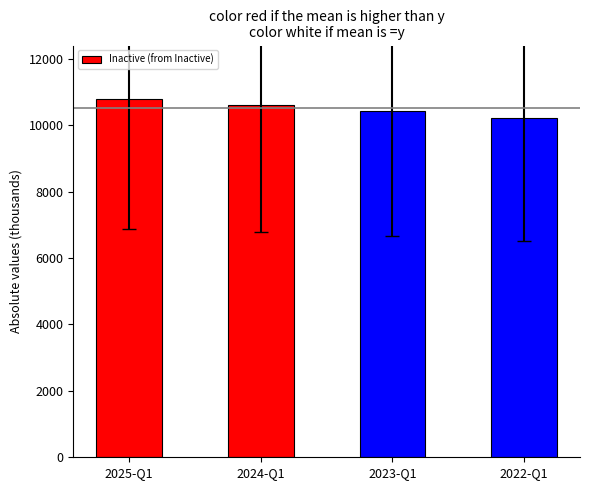

What is the sum of the values at 2023-Q1 and 2025-Q1?

21214.3